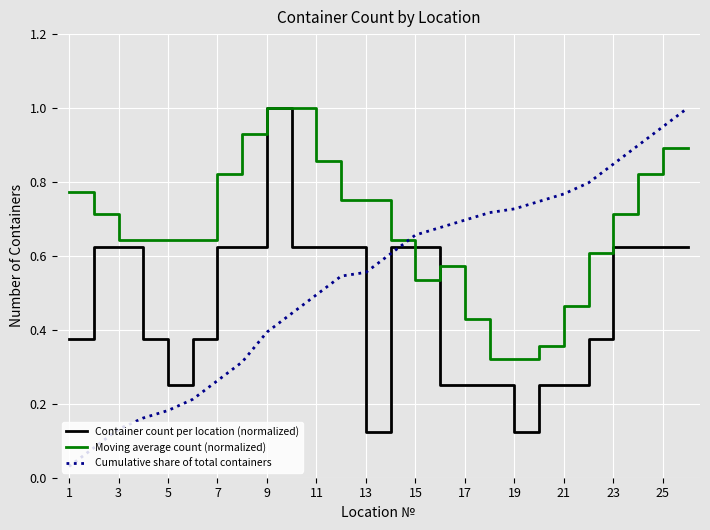

List the series in order of their overall mean, lowest first.

Container count per location (normalized), Cumulative share of total containers, Moving average count (normalized)